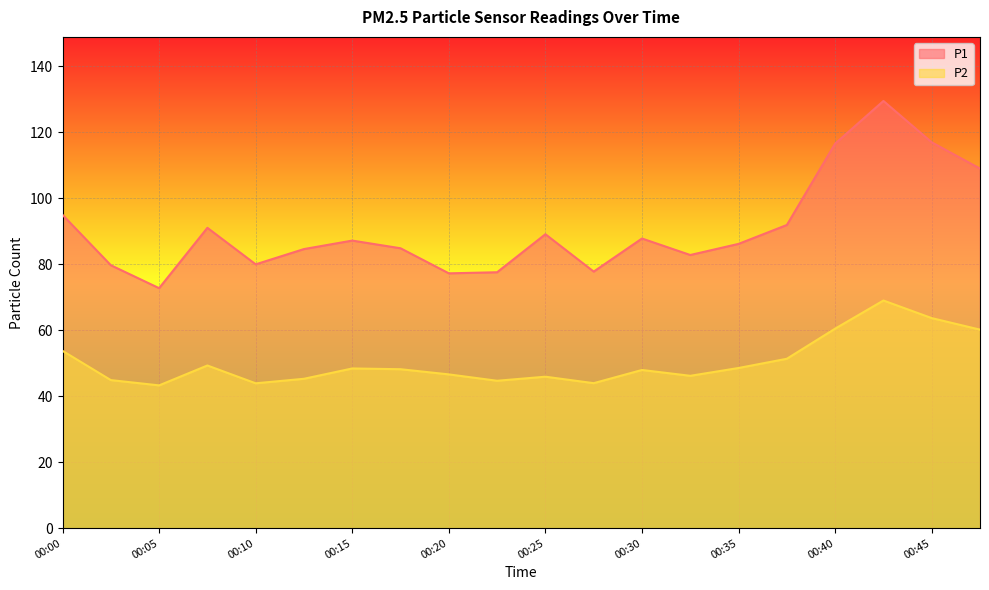

What is the difference between the maximum and minimum values in the P2 series?

25.7